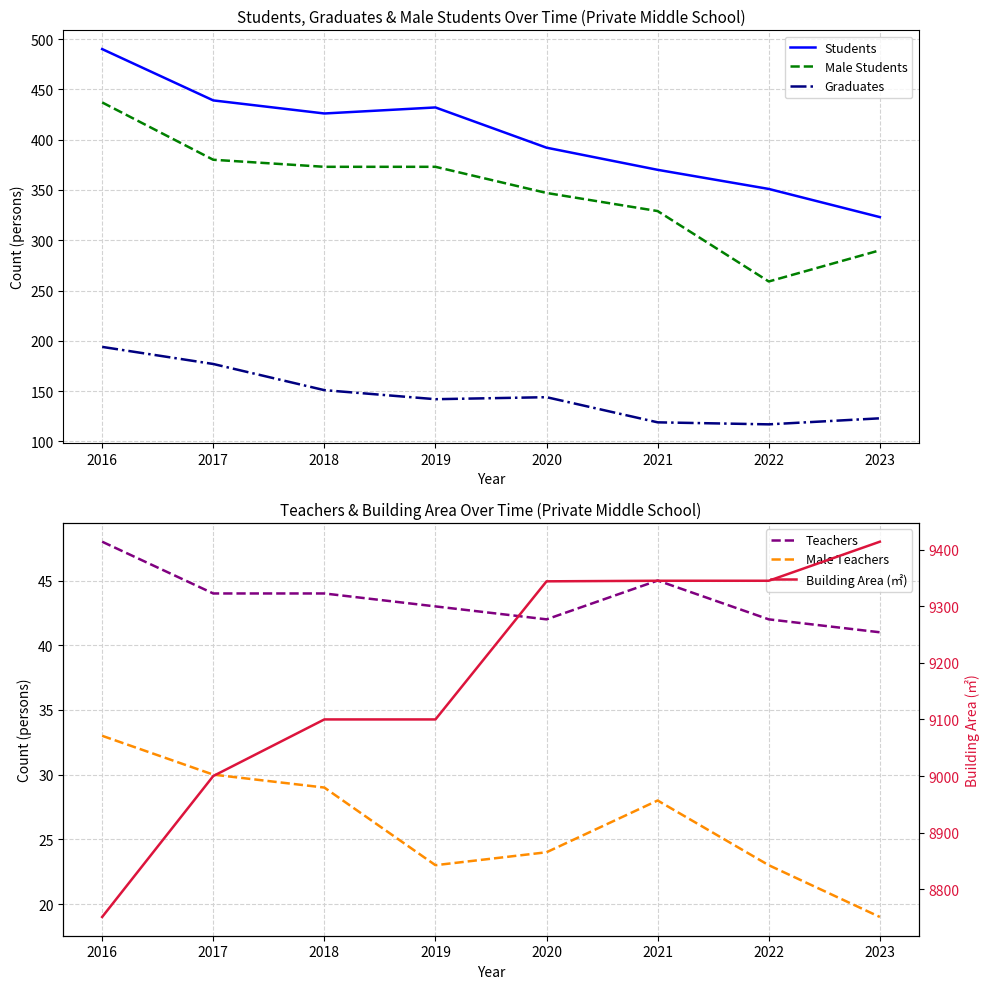

Between 2022 and 2023, which is larger?

2022